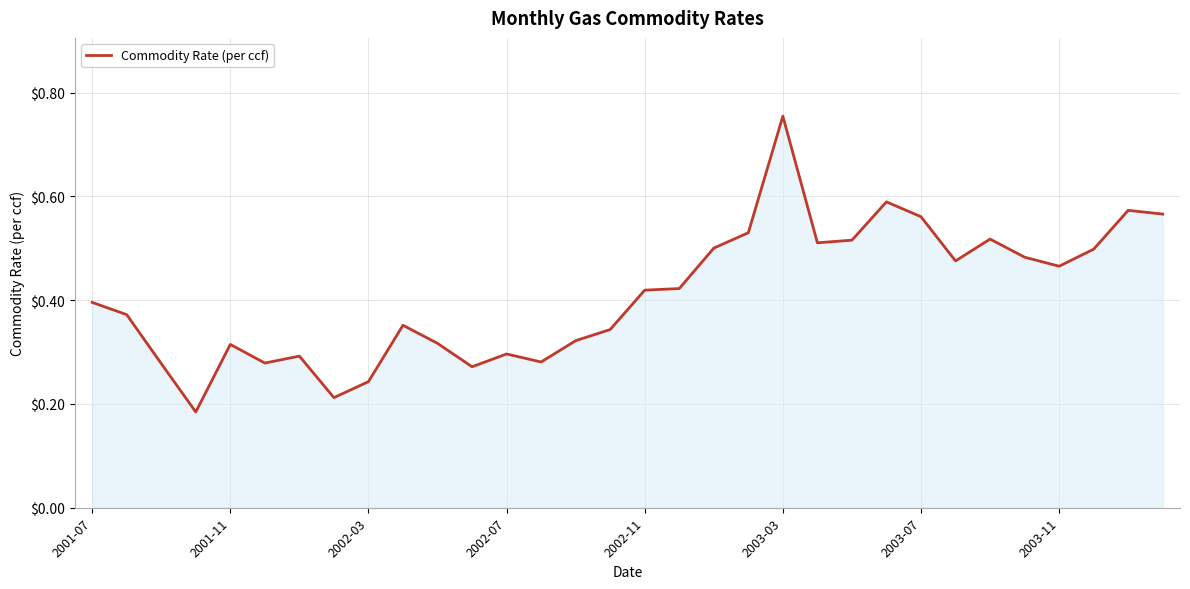

Which category has the highest value across all series?

2003-03